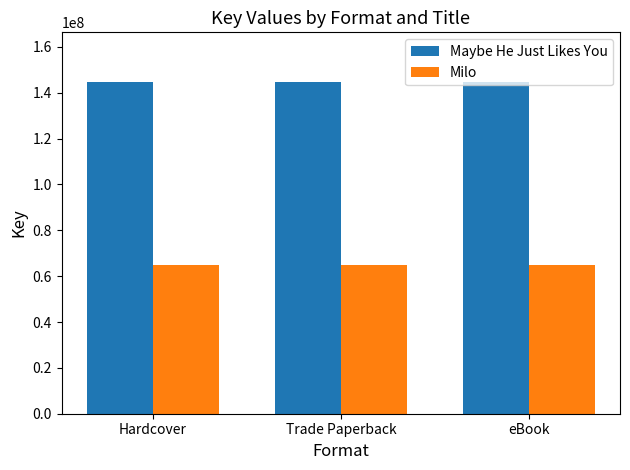

Does the chart contain stacked bars?

No